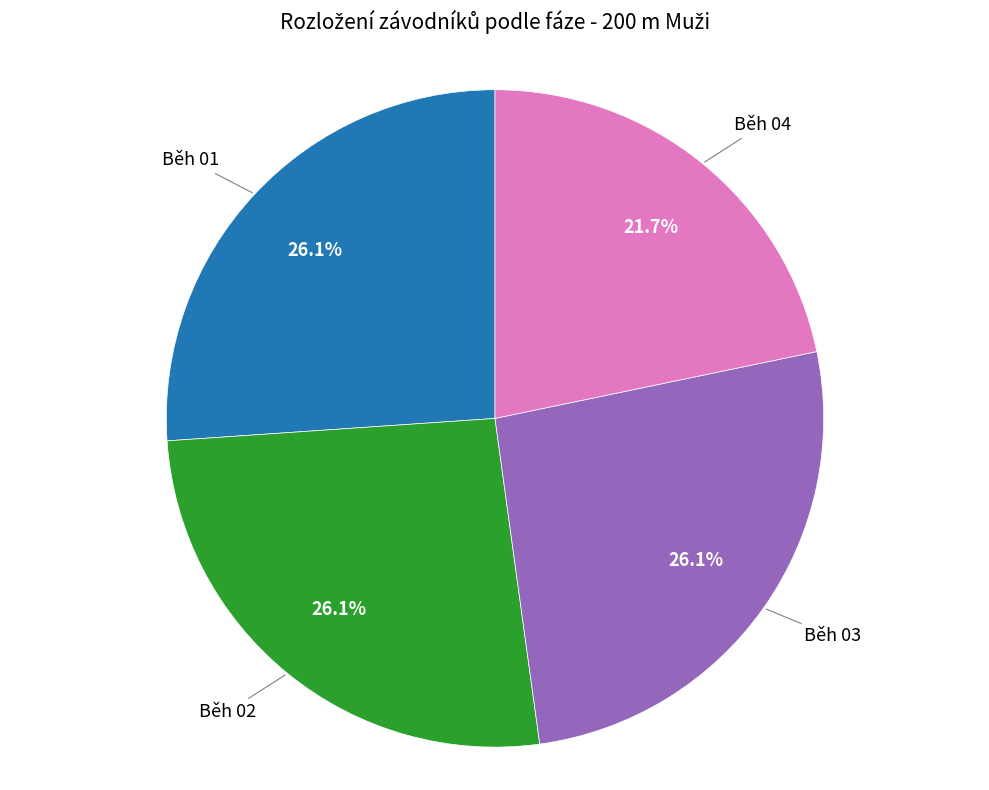

Does any single category account for the majority?

No